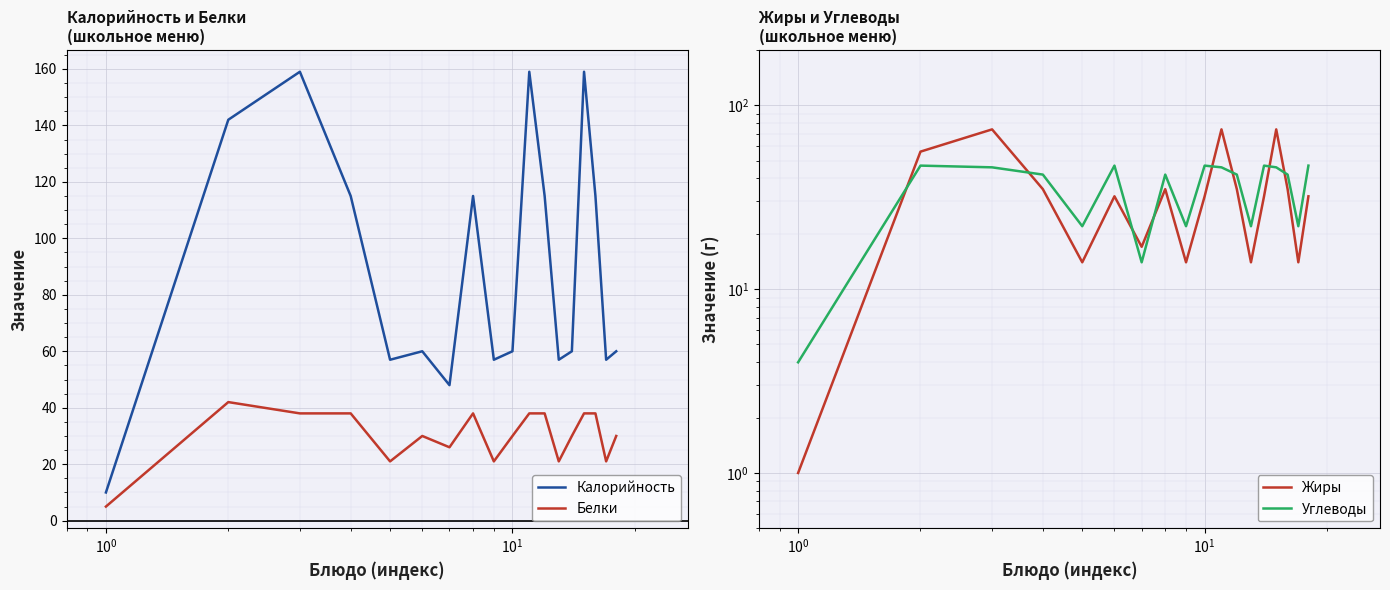

Rank the series by their maximum value, from highest to lowest.

Калорийность, Жиры, Углеводы, Белки